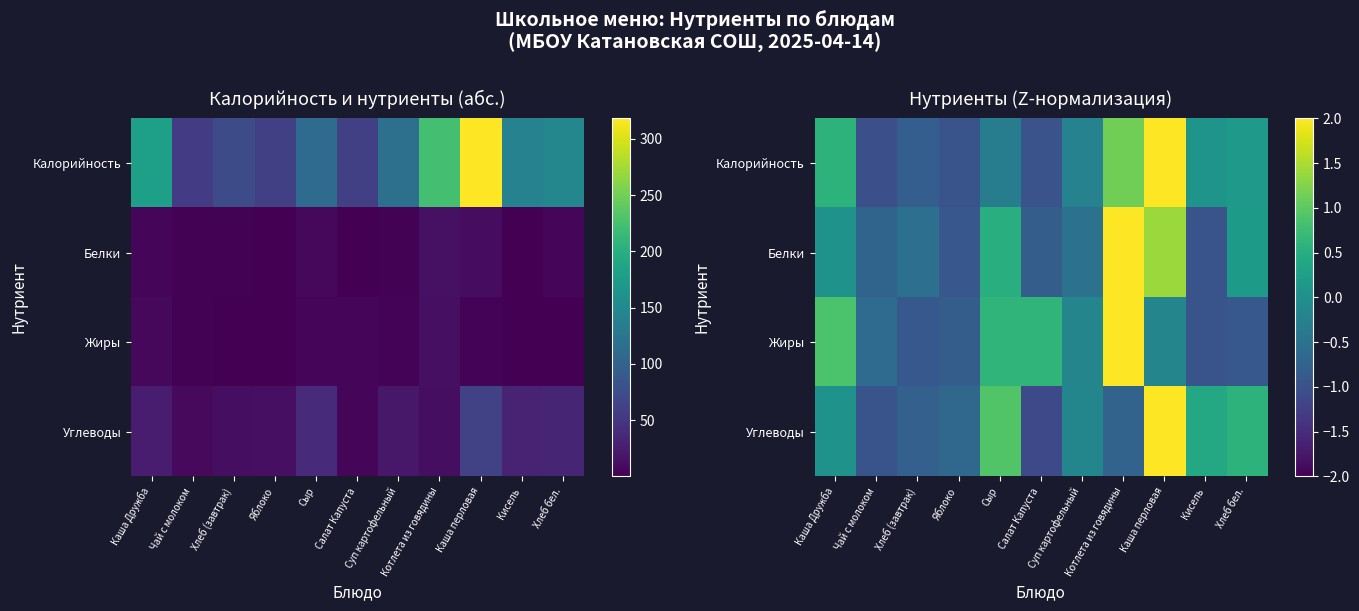

How many series are shown in this chart?

4